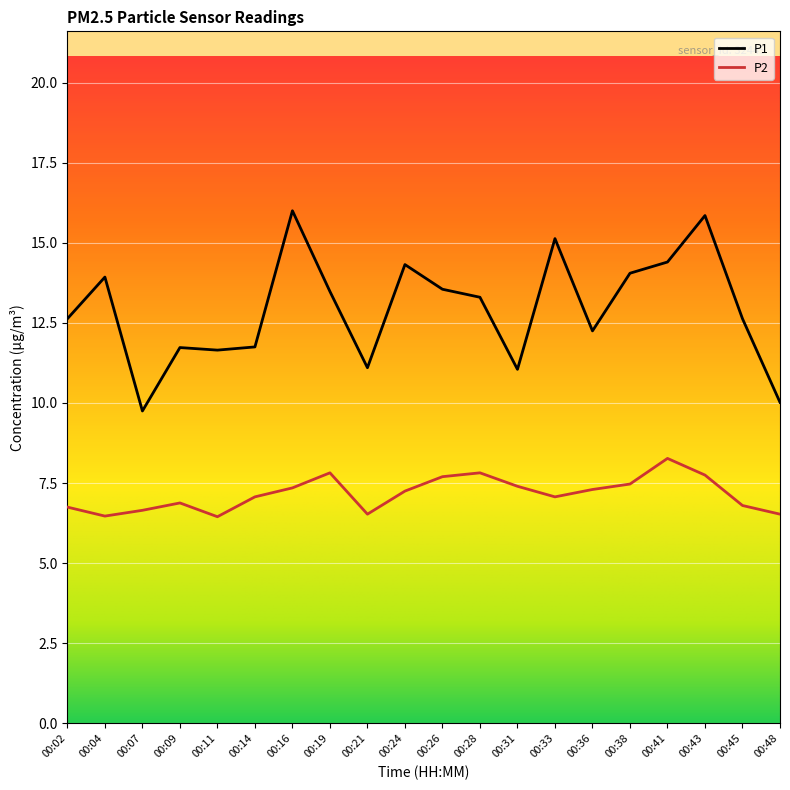

Does the chart have visible grid lines?

Yes